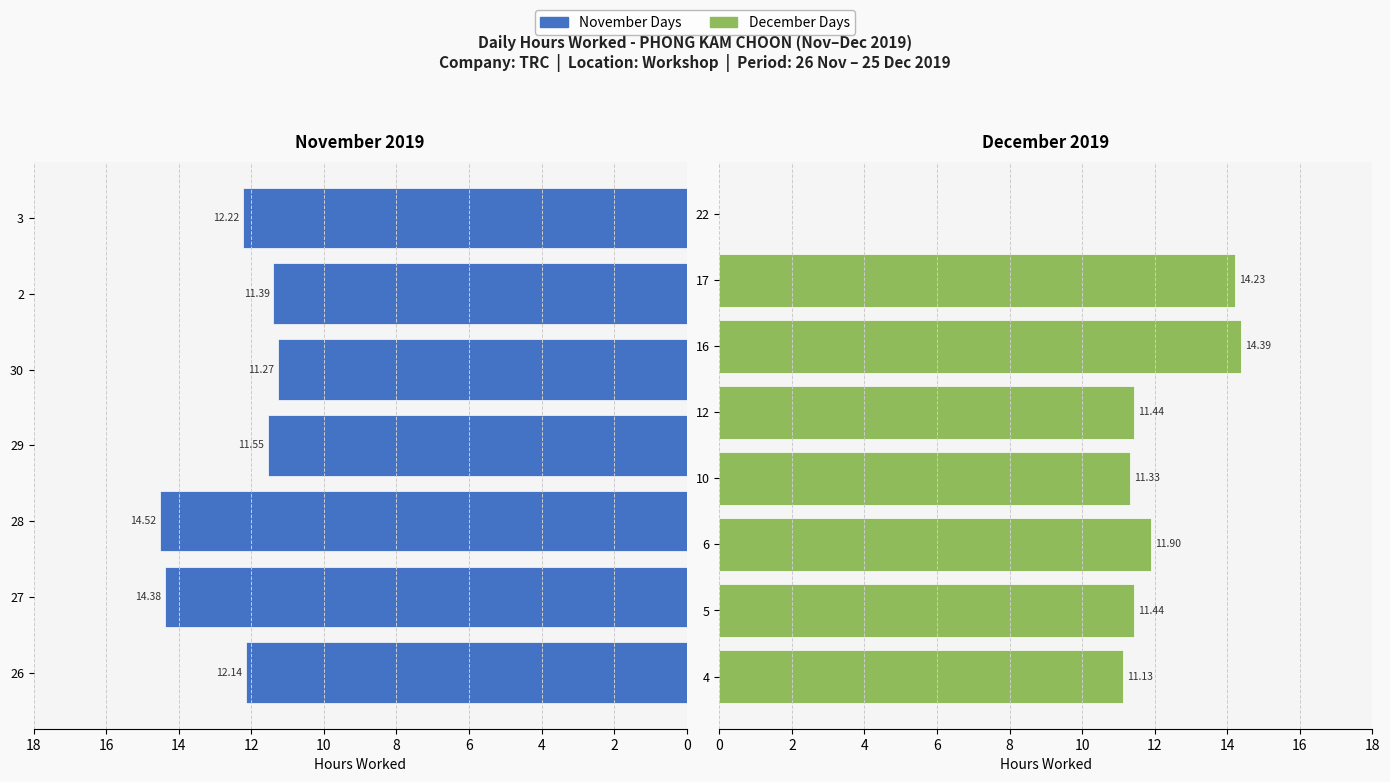

True or false: the data shows 14.8 at 4.

False